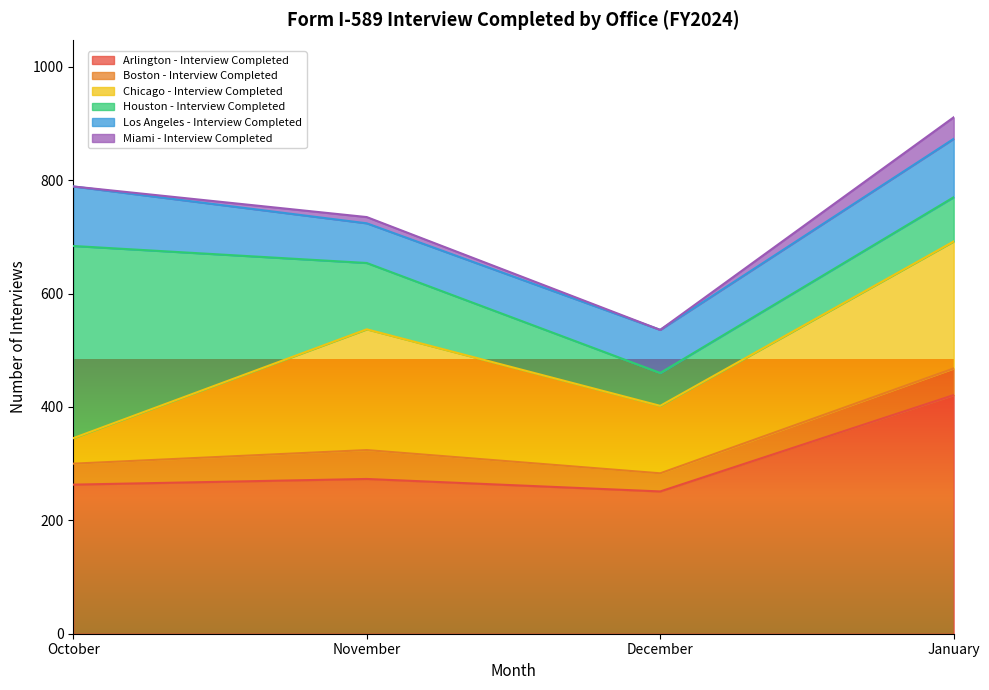

What is the total value across all series at January?

911